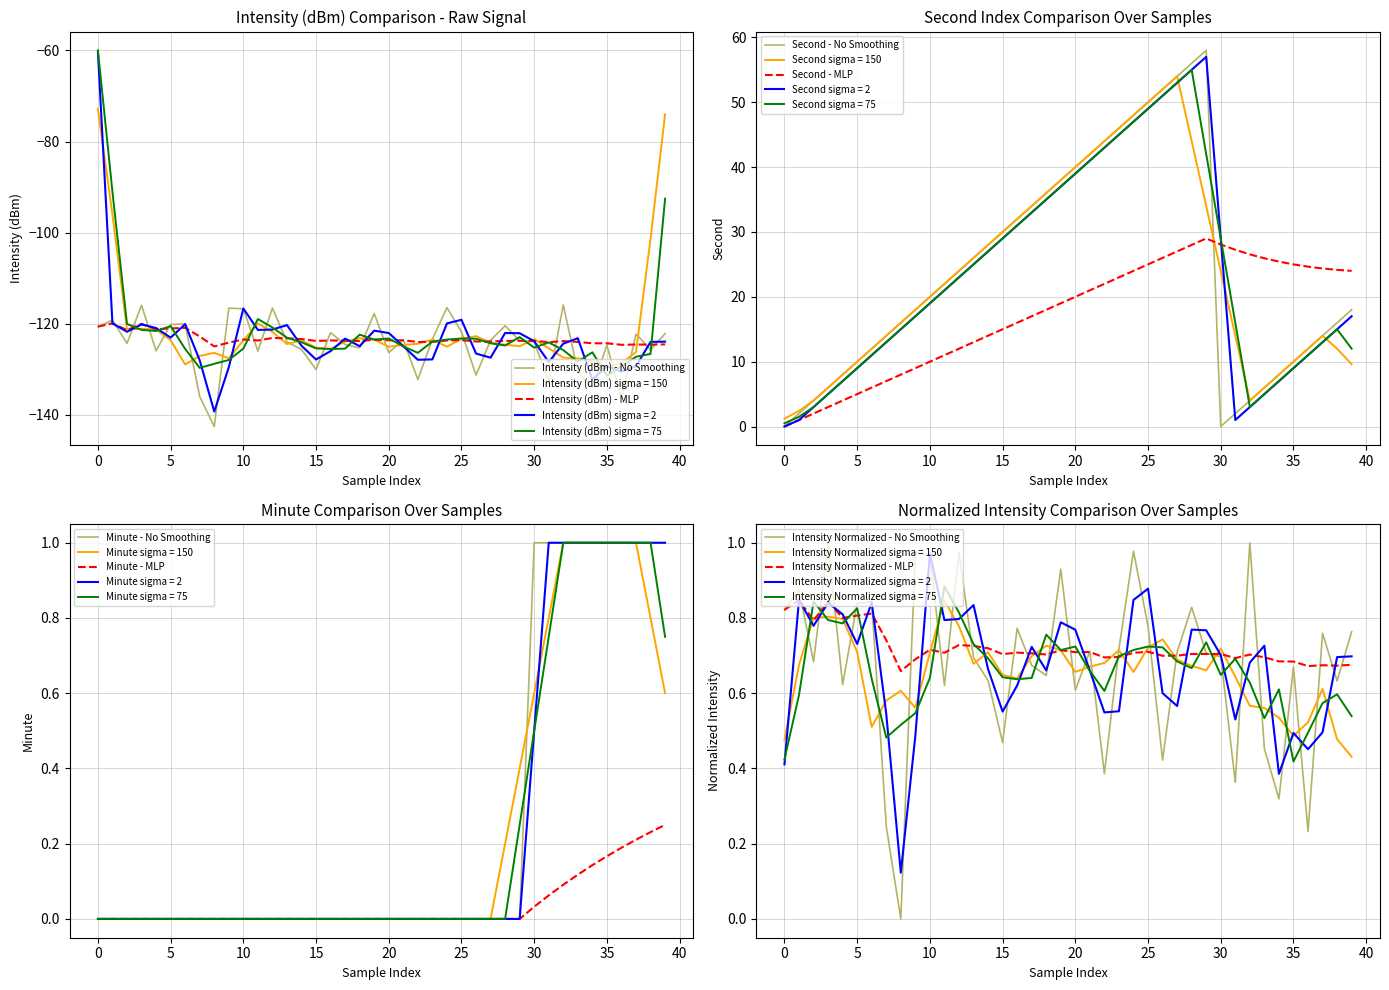

At how many categories does at least one series exceed -138?

40